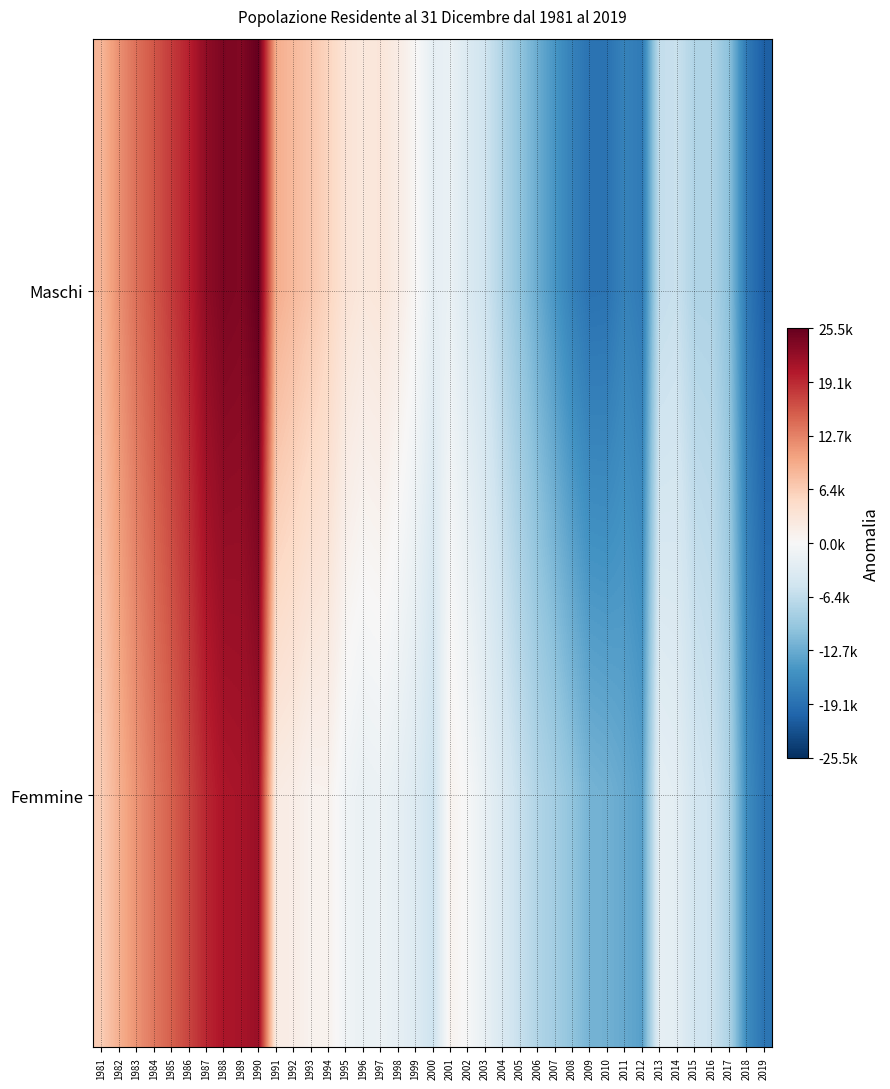

What is the total value across all series at 2012?

-31862.1